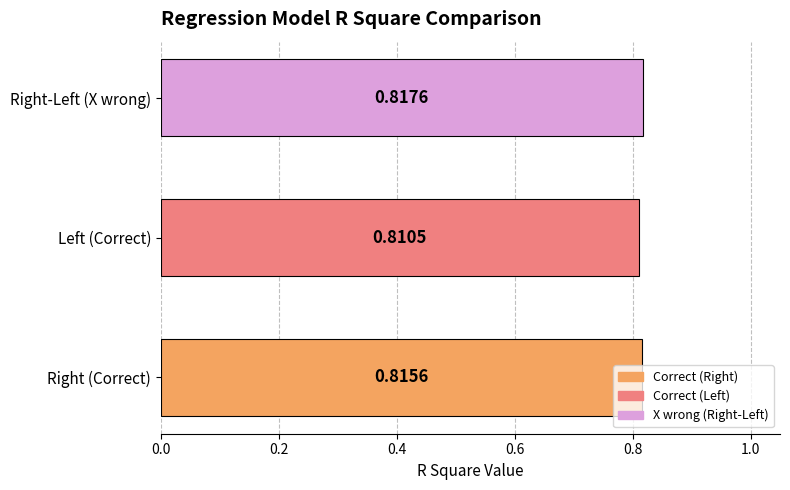

List the labels in order of value, smallest first.

Left (Correct), Right (Correct), Right-Left (X wrong)